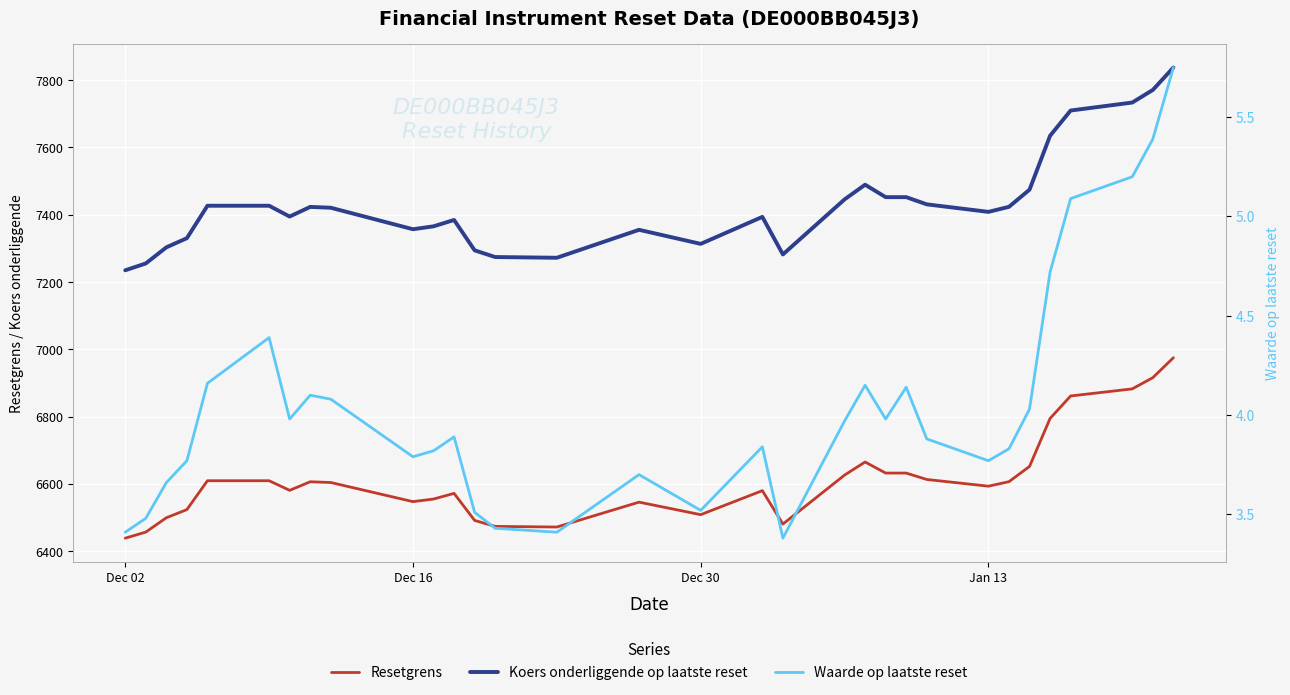

What is the sum of all Resetgrens values?

211619.6